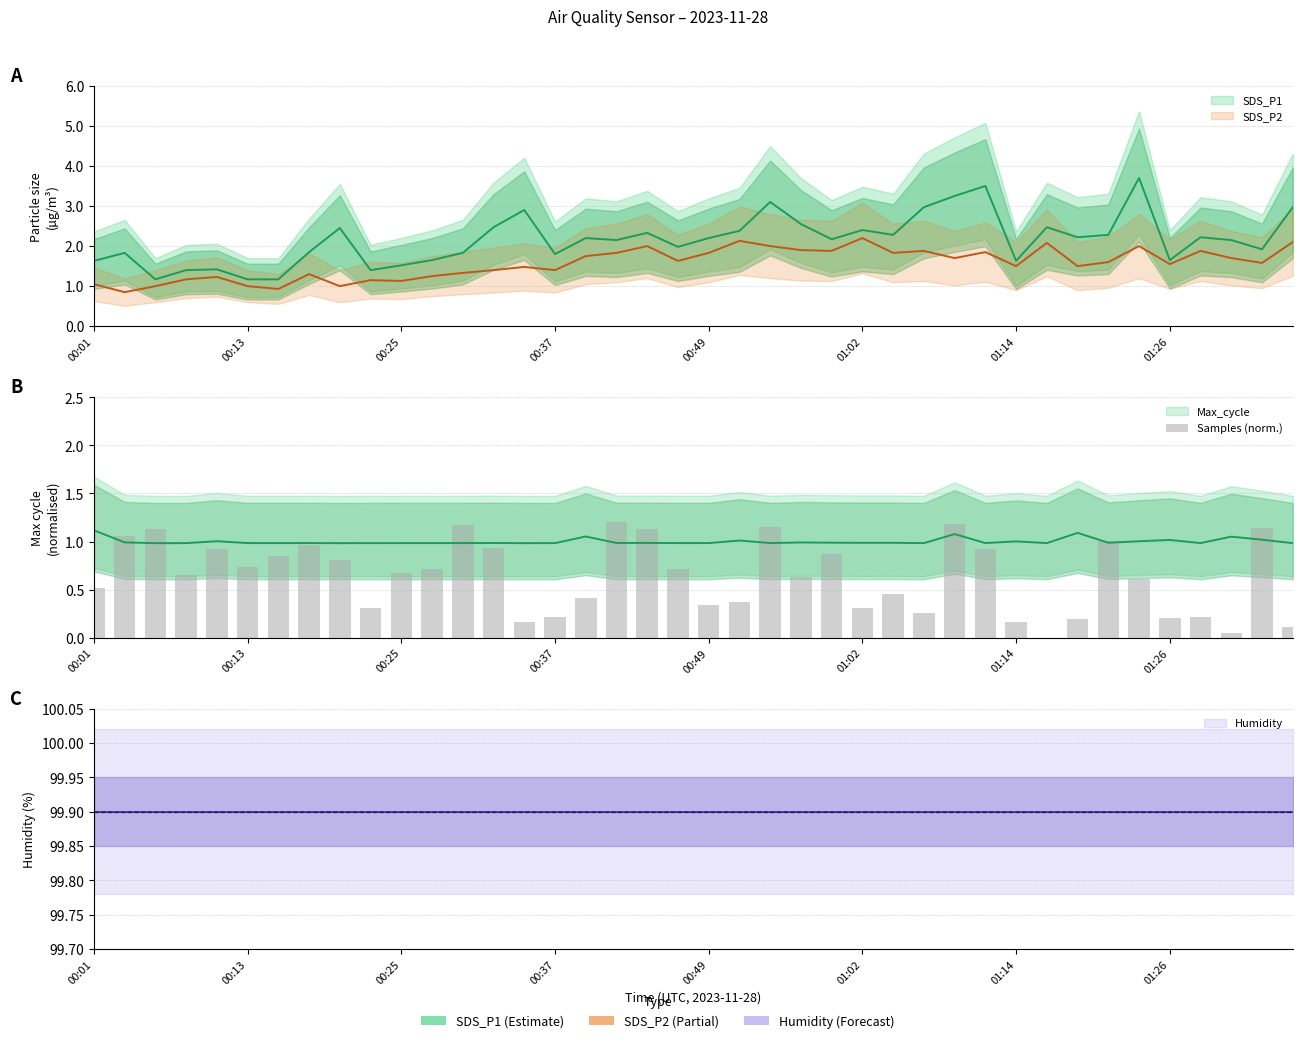

What is the change in value from 20 to 39?

-0.2